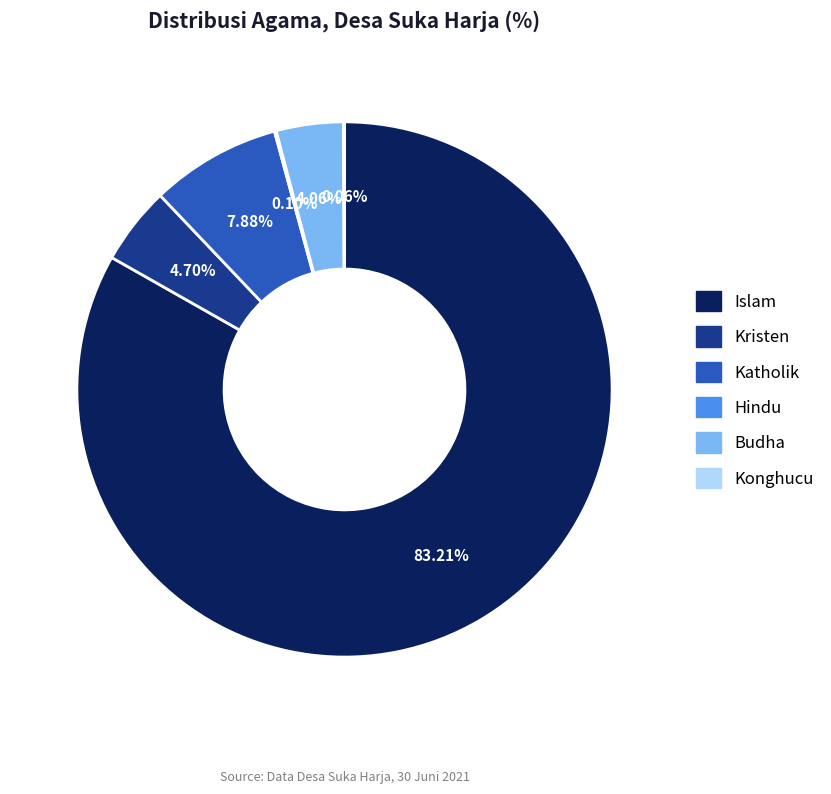

To the nearest percent, what is the combined percentage of Kristen and Islam?

88%